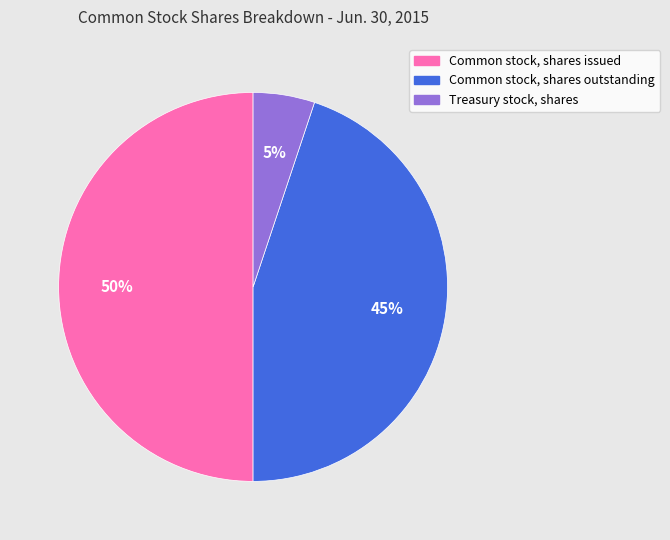

Rank the categories by value from lowest to highest.

Treasury stock, shares, Common stock, shares outstanding, Common stock, shares issued